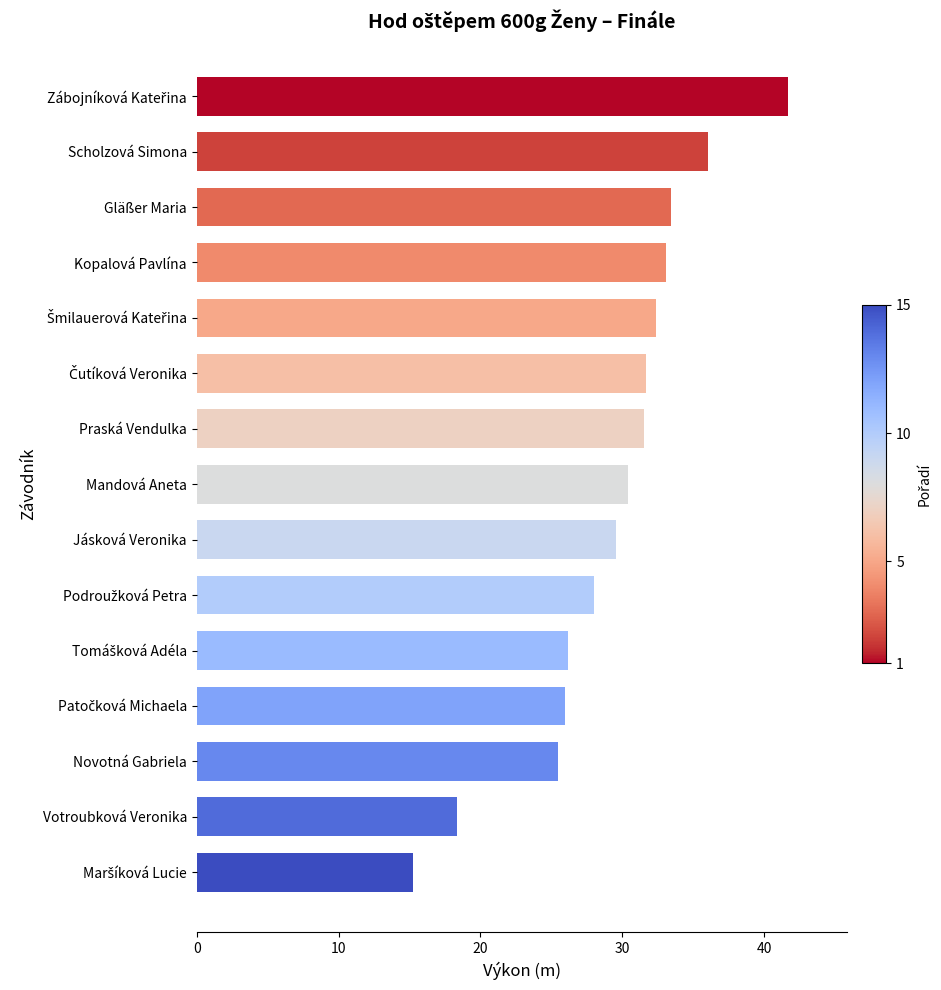

True or false: the data shows 31.5 at Praská Vendulka.

True